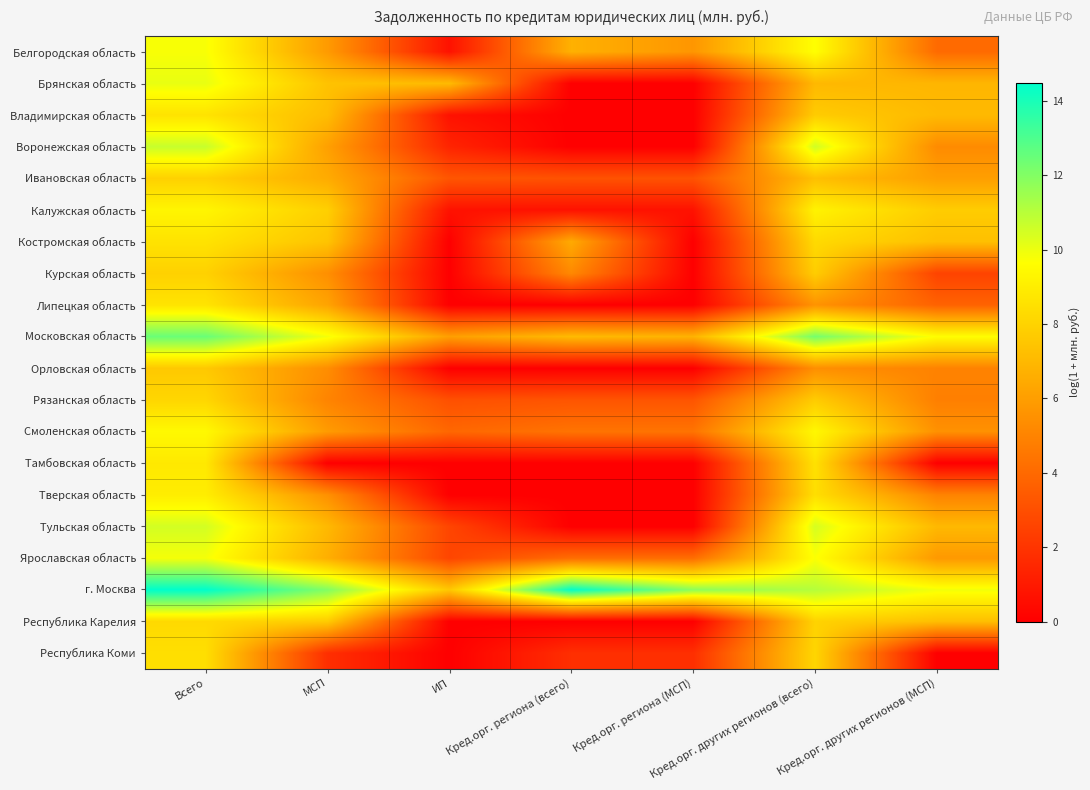

How many series are shown in this chart?

20